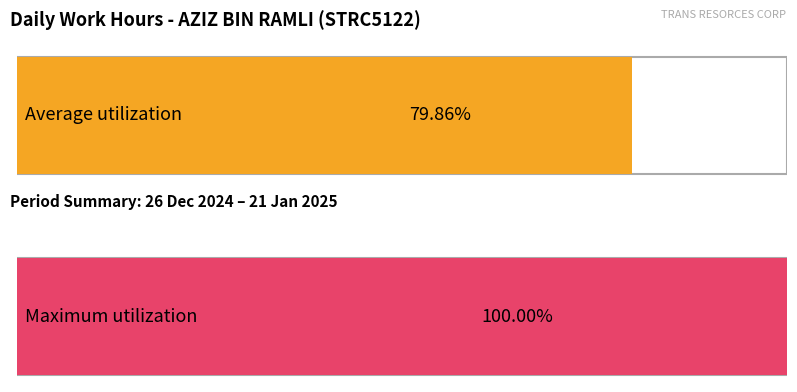

Which series has the largest range (max minus min)?

Average utilization